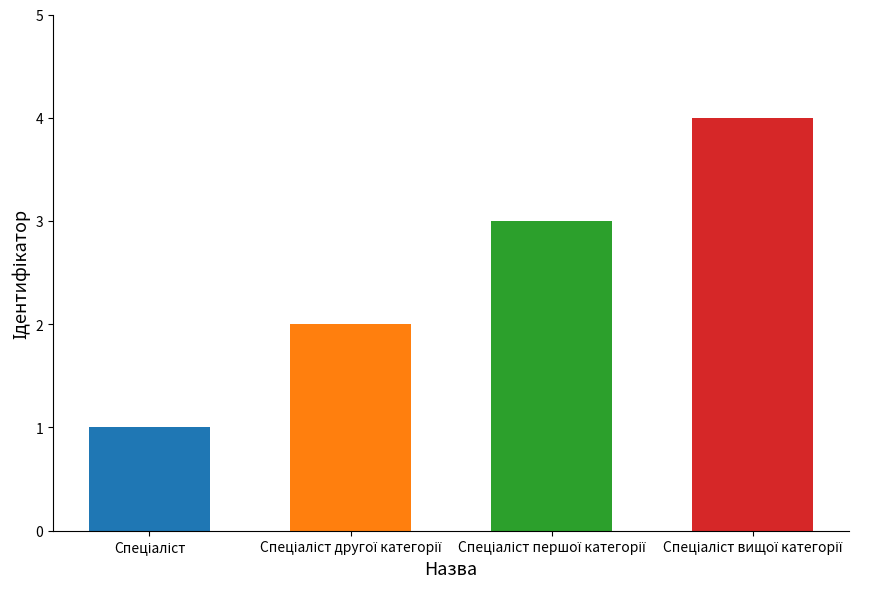

What is the greatest value displayed?

4